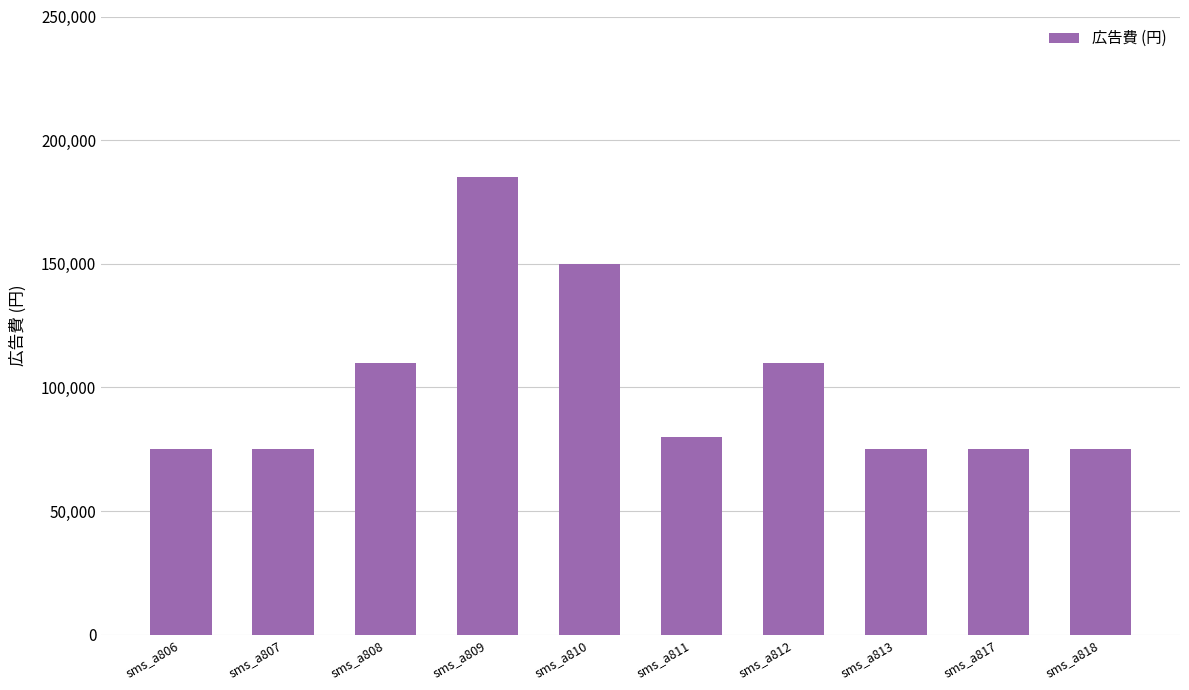

What is the ratio of the value at sms_a807 to the value at sms_a811?

0.9